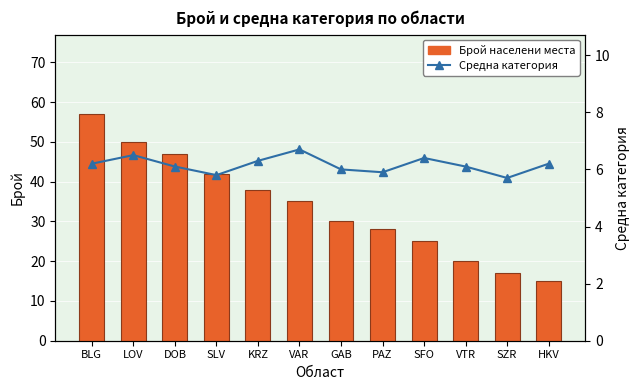

Which series has the widest spread of values?

Брой населени места